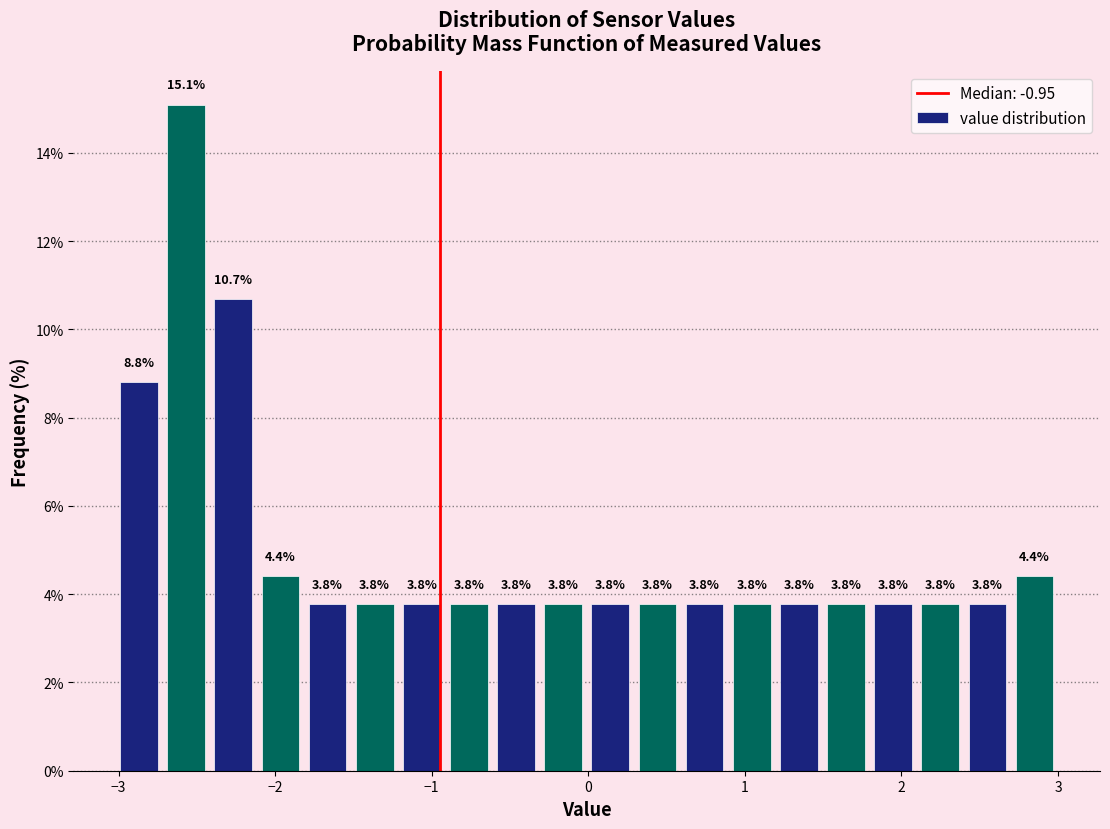

Read against the x-axis, roughly where is the centre of the tallest bar?

-2.6